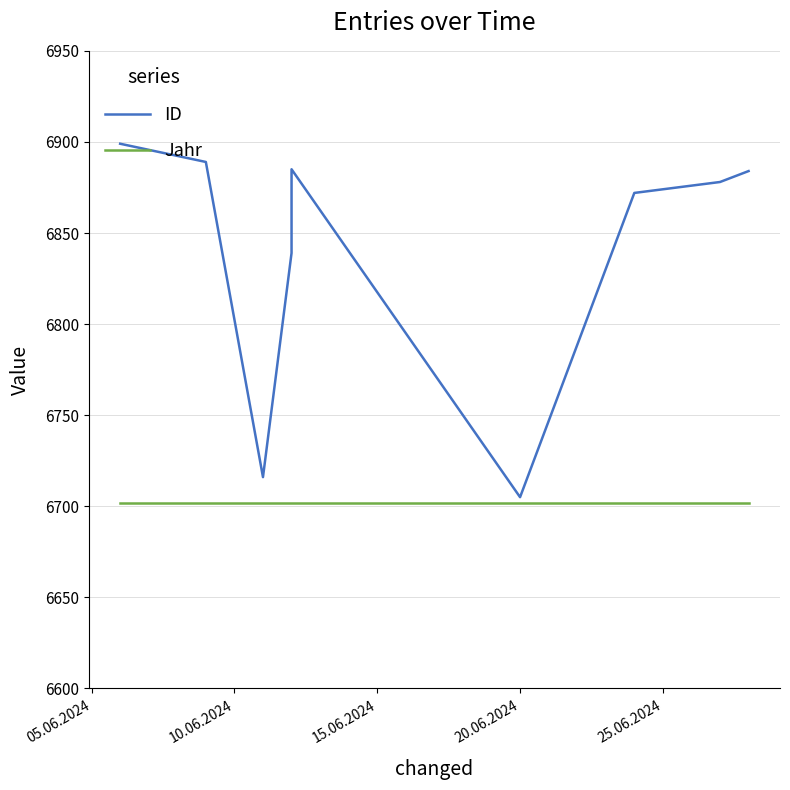

What is the total value across all series at 20.06.2024?

13407